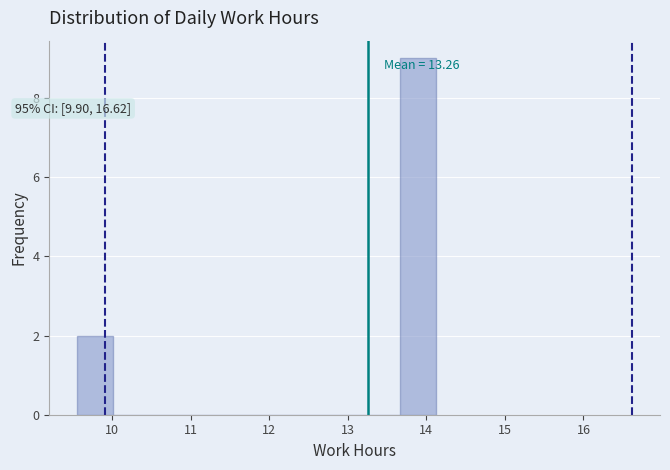

Over which range of the x-axis is the bar tallest?

13.7 to 14.1